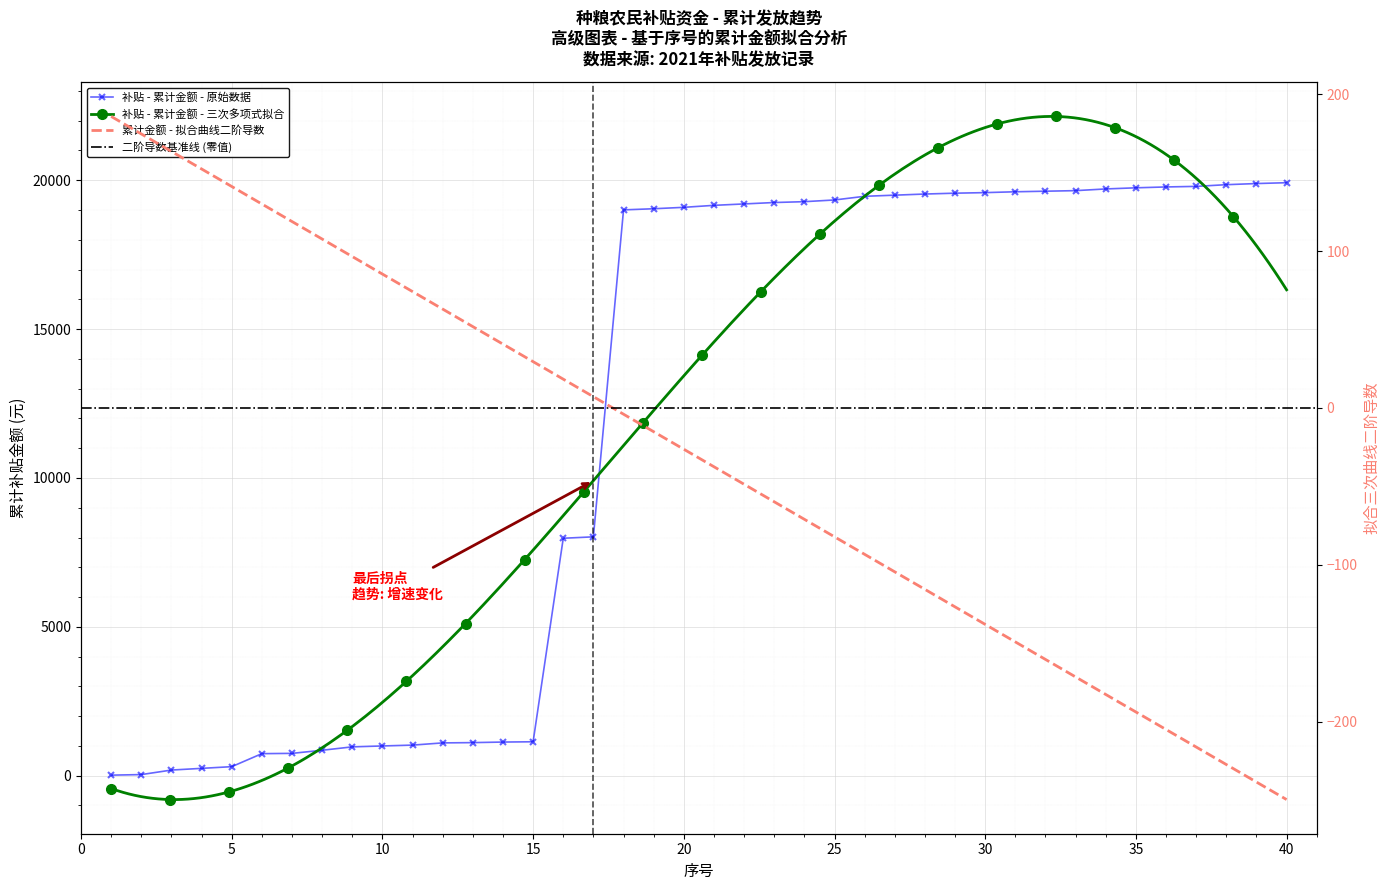

The value at 2021-07-19 is 19497.0. True or false?

True